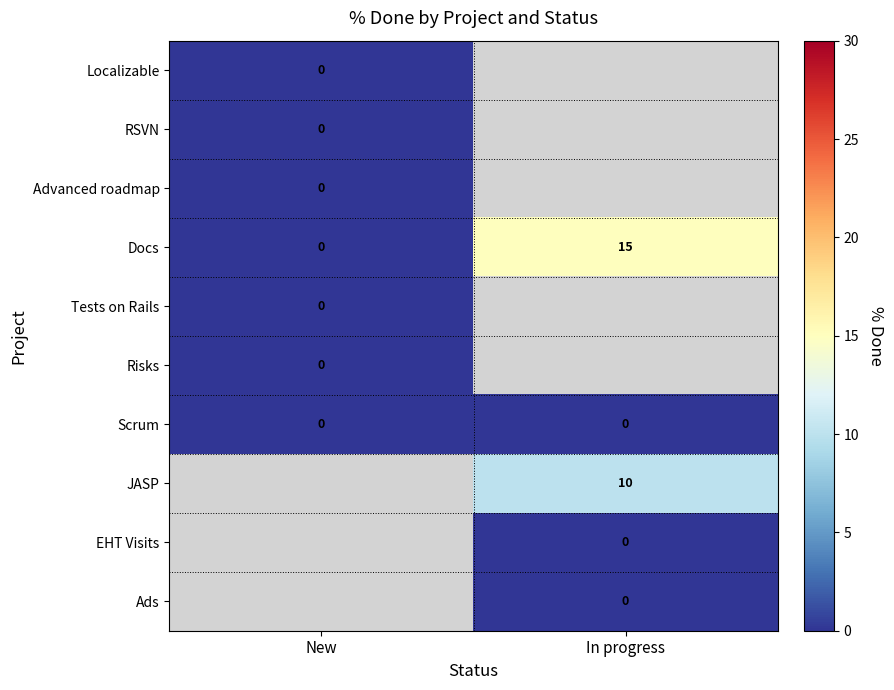

Is it true that Docs equals 21 at In progress?

False